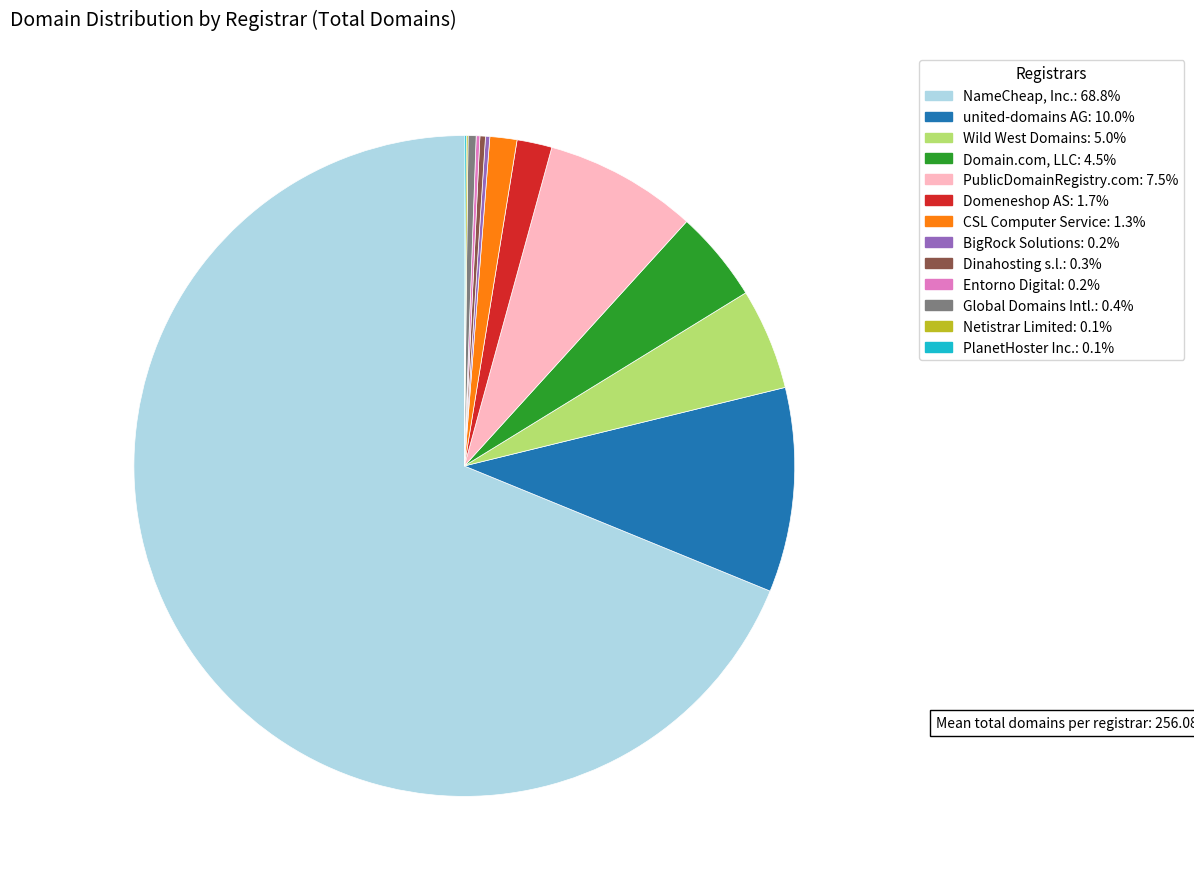

Does any single category account for the majority?

Yes